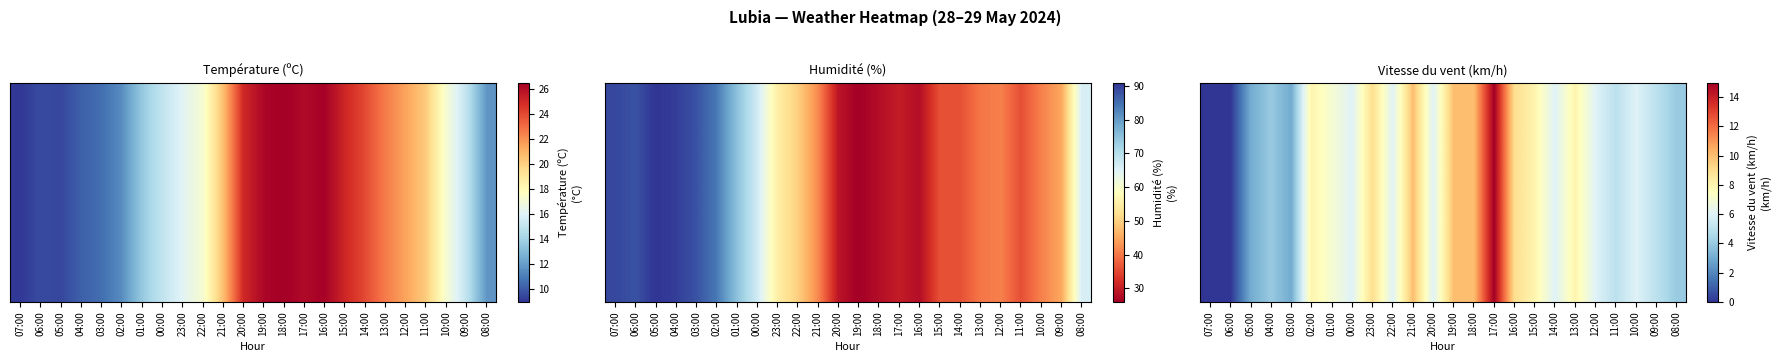

Count the number of data series in this chart.

1